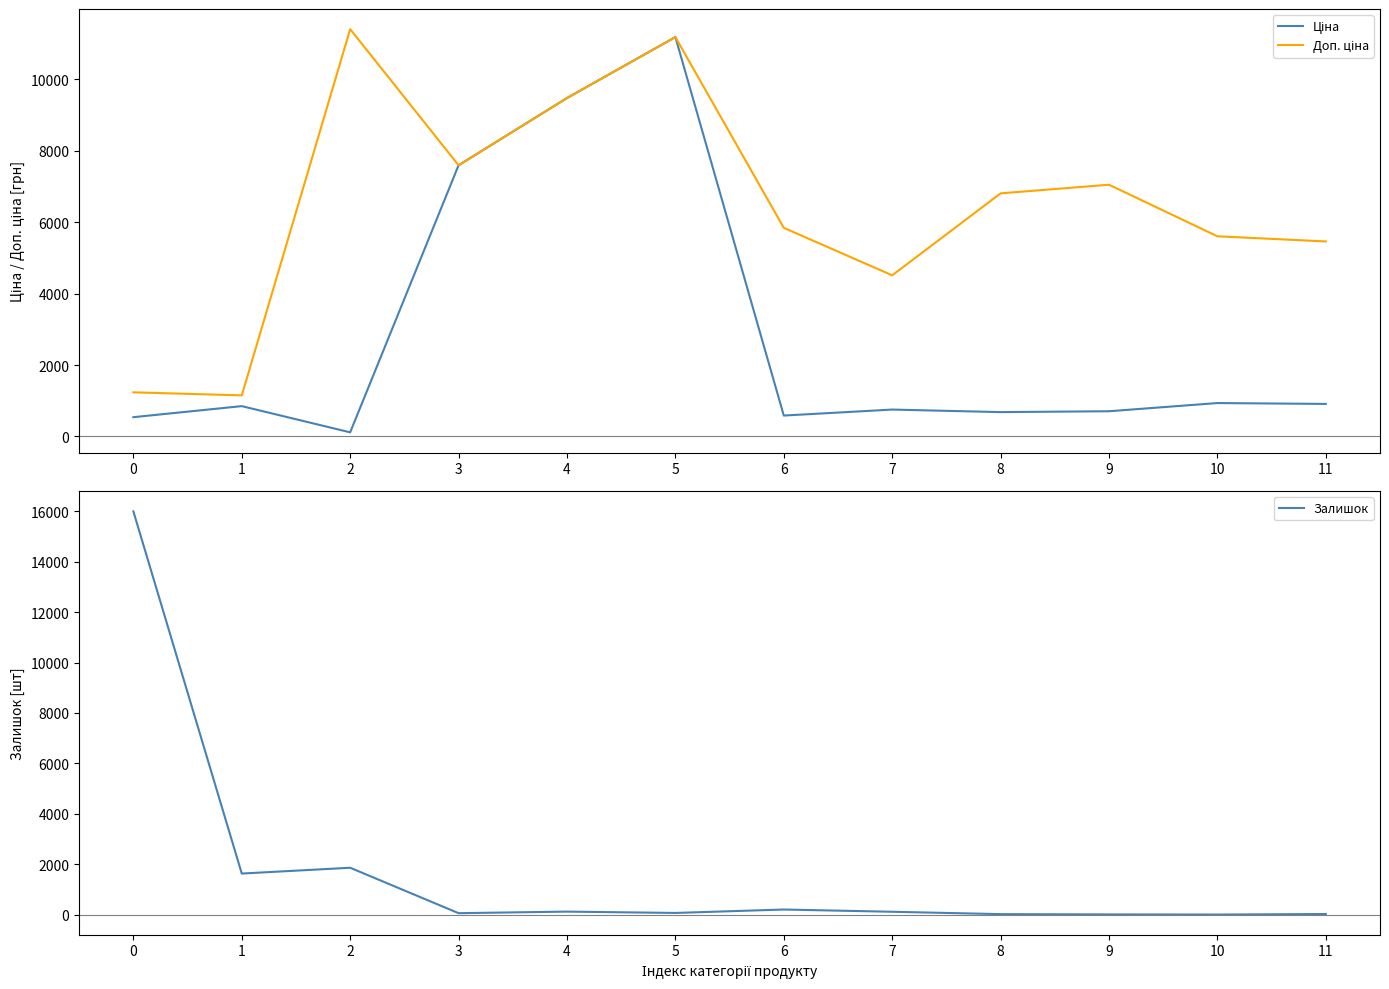

Where does the Доп. ціна series first go above 6809?

2